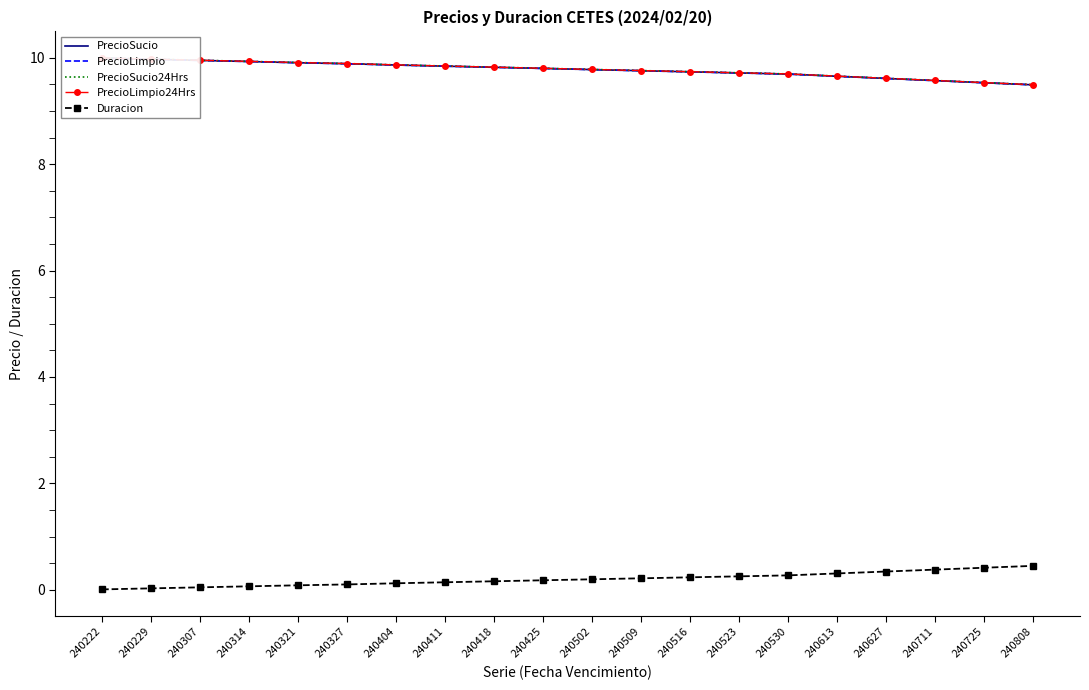

True or false: PrecioLimpio and PrecioLimpio24Hrs intersect in this chart.

False